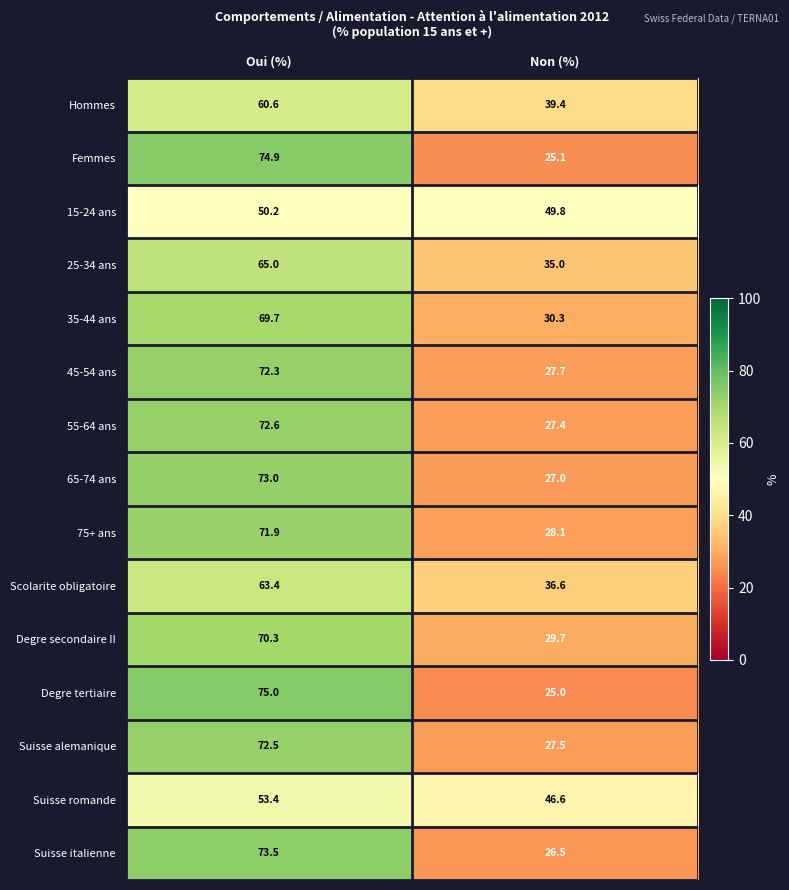

Where does the Suisse romande series first go above 53?

Oui (%)